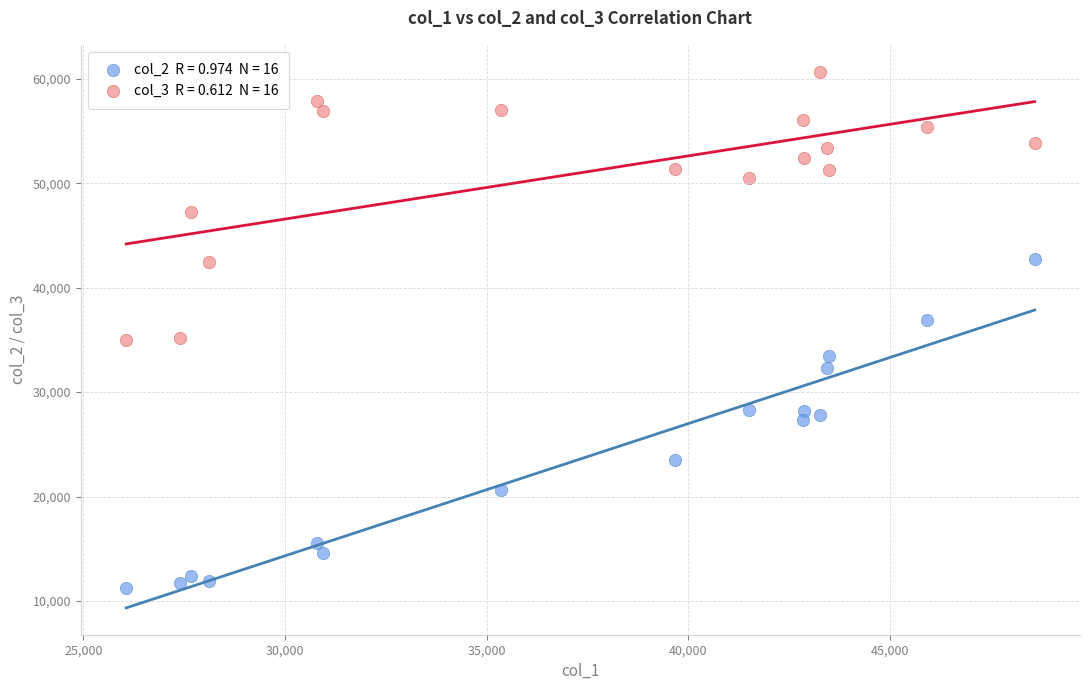

Across all data points, what is the range of Y values (max minus min)?

49439